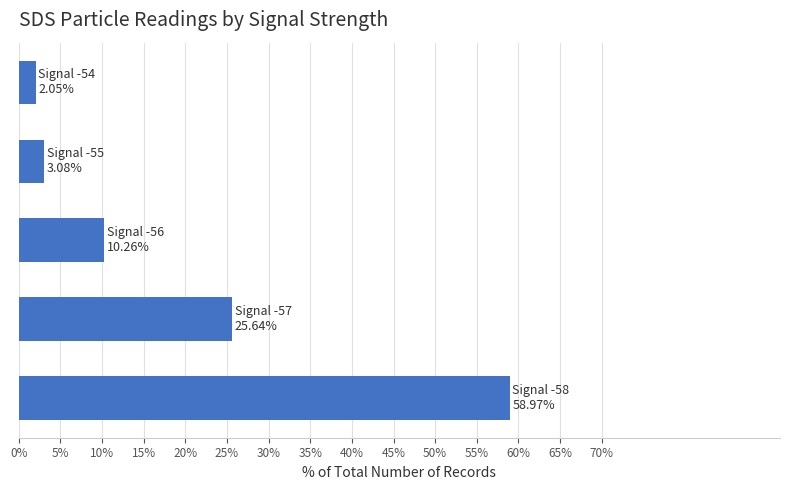

What is the greatest value displayed?

59.0